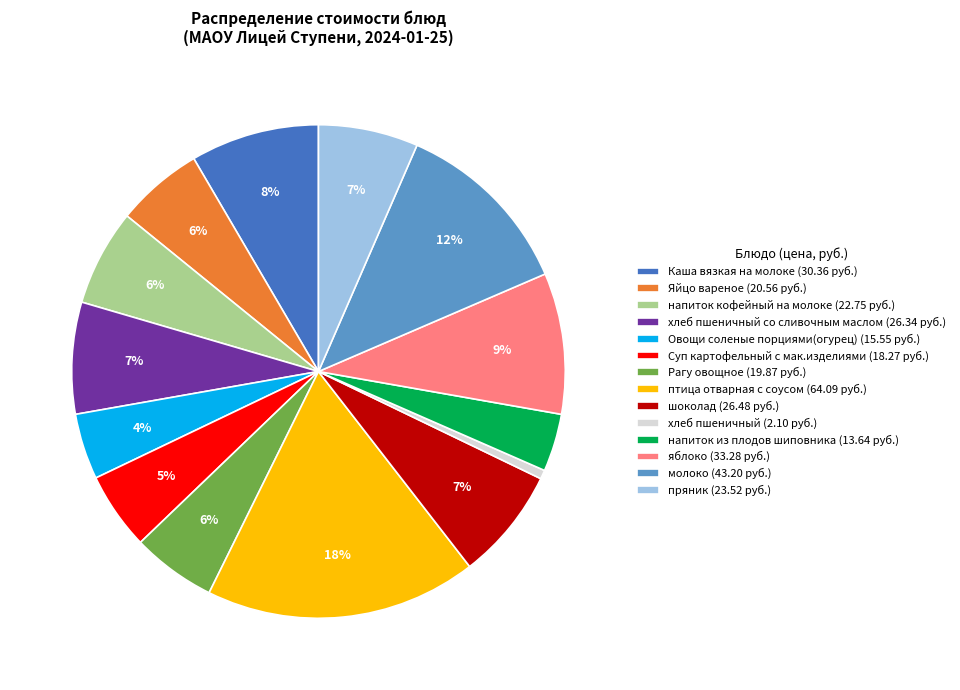

The напиток кофейный на молоке (22.75 руб.) slice represents 6% of the pie. True or false?

True